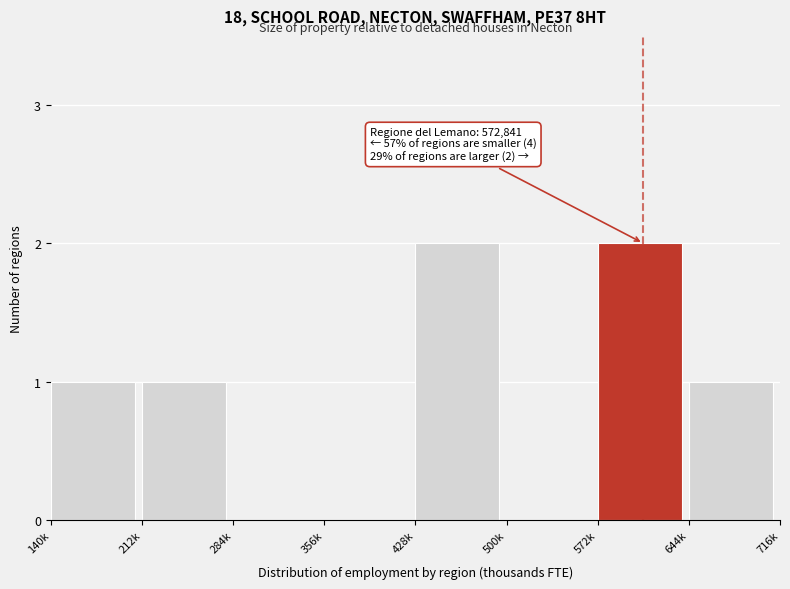

Reading left to right, extract all data points from this chart.

140k=1	212k=1	284k=0	356k=0	428k=2	500k=0	572k=2	644k=1